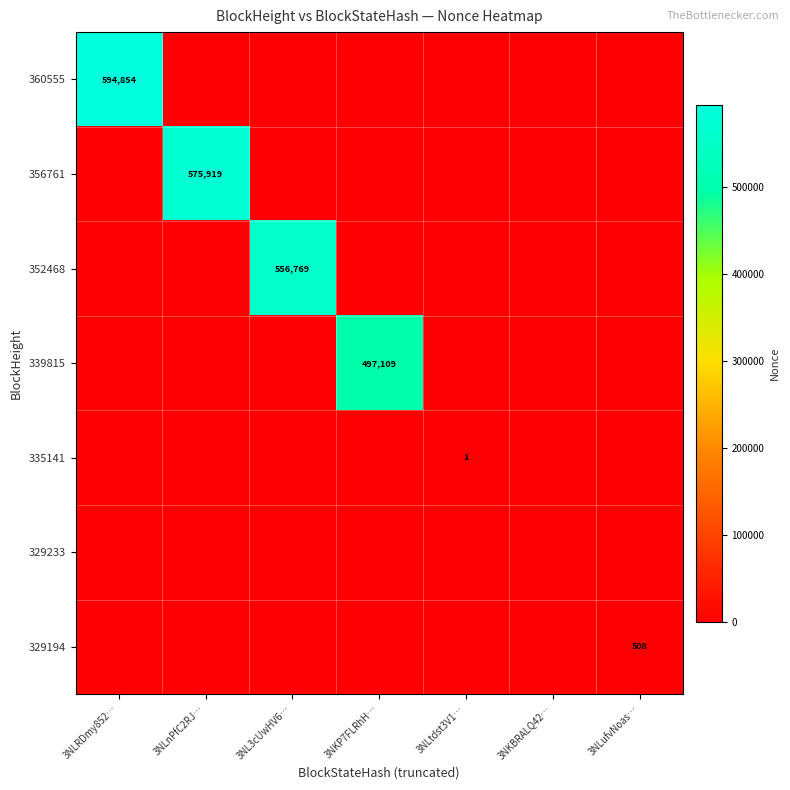

True or false: 329194 has a value of 508 at 3NLufvNoas….

True